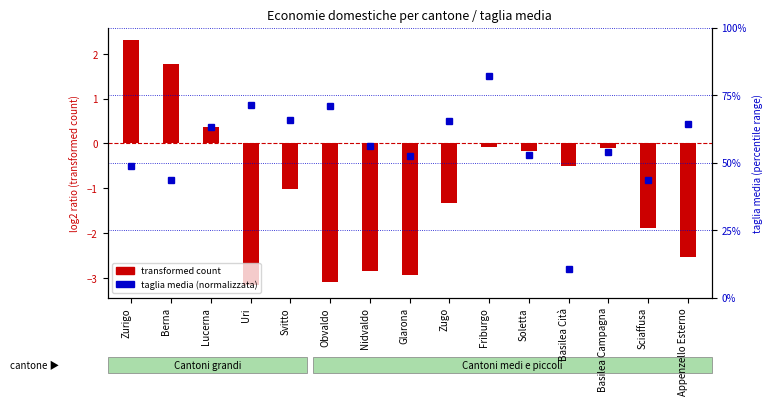

The transformed count series shows 0.9 at Berna. True or false?

False